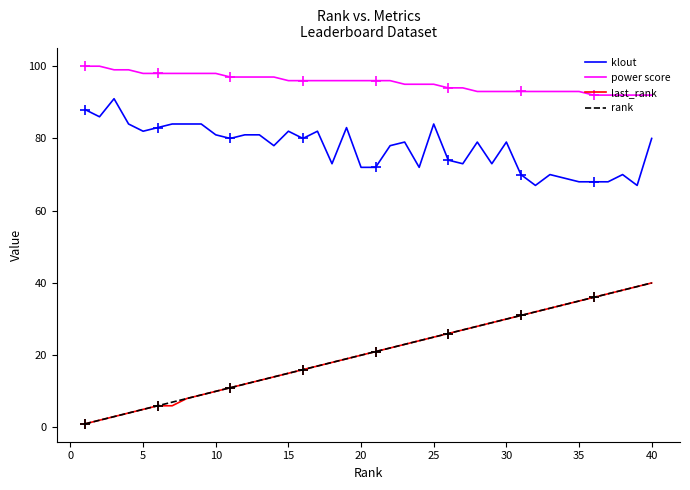

True or false: klout has a value of 84 at 25.

True